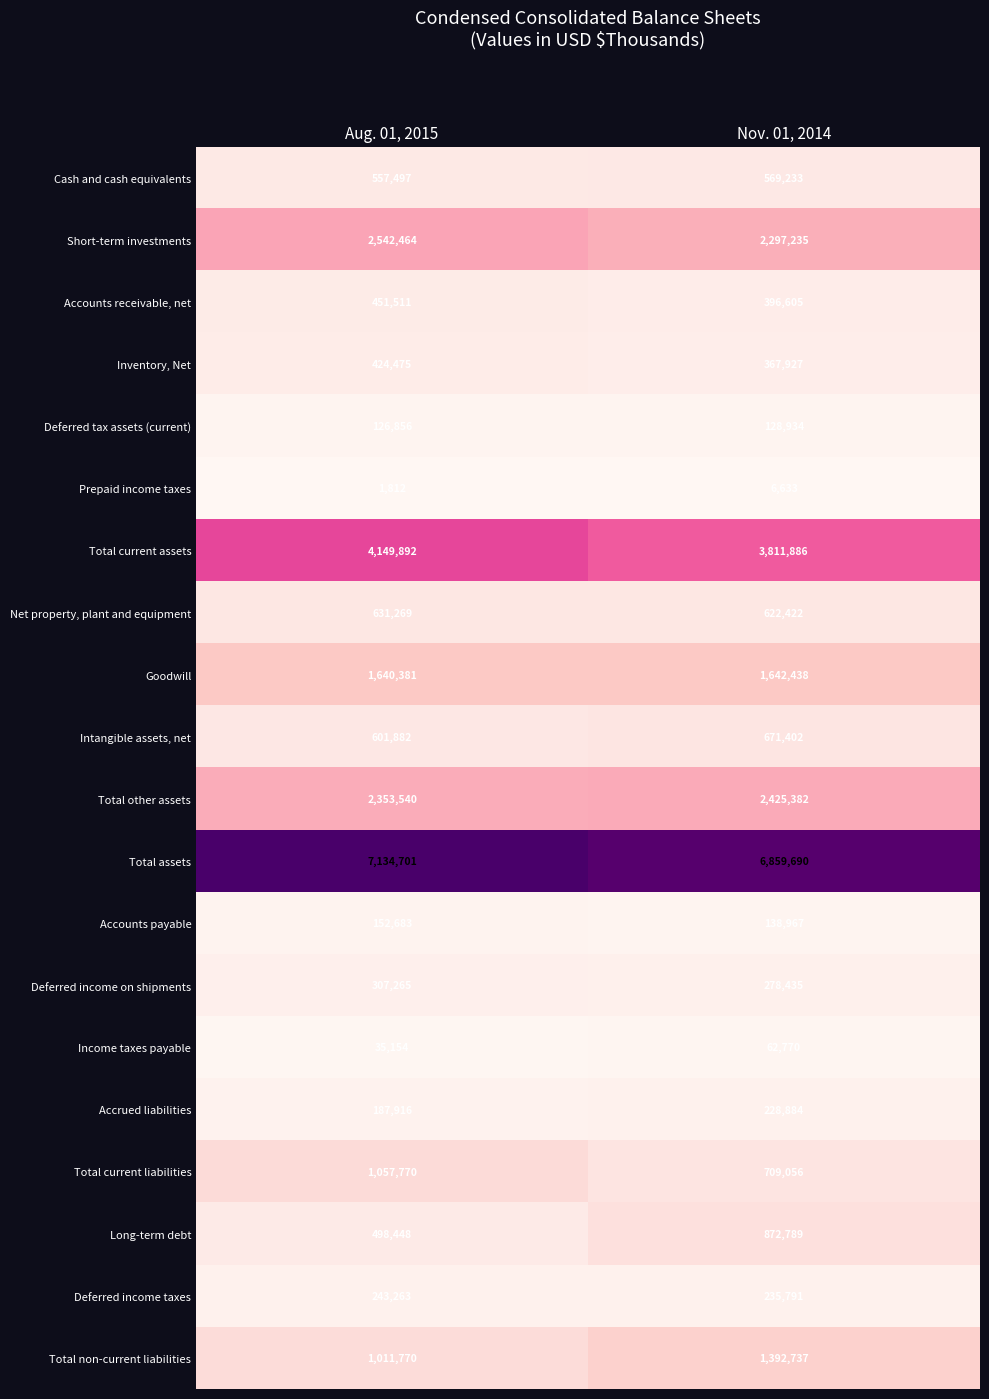

What is the average value of the Total current assets series?

3980889